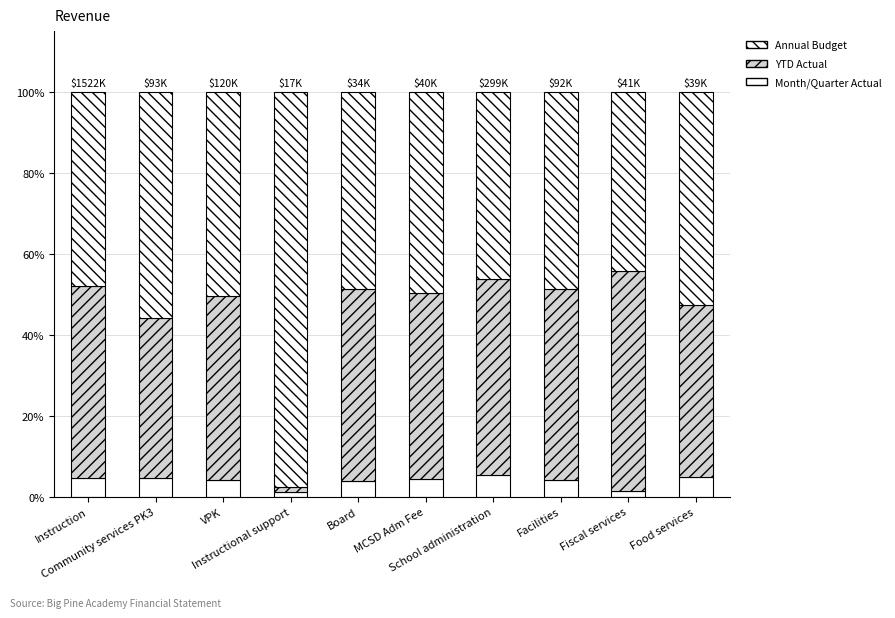

At how many categories does at least one series exceed 33?

10